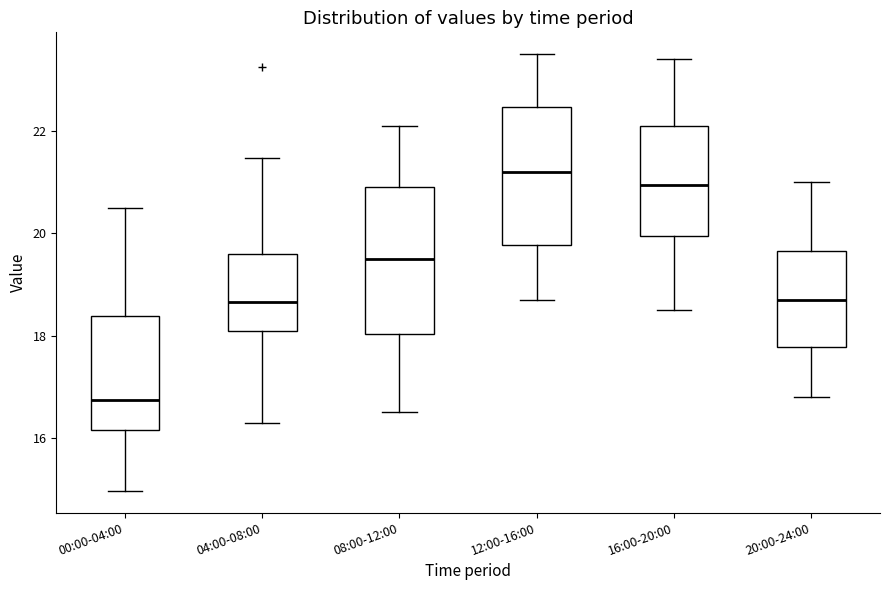

Where is the upper edge of the box for 08:00-12:00 on the y-axis? The values are not printed on the chart, so give them approximately, as read against the axis.

21.0